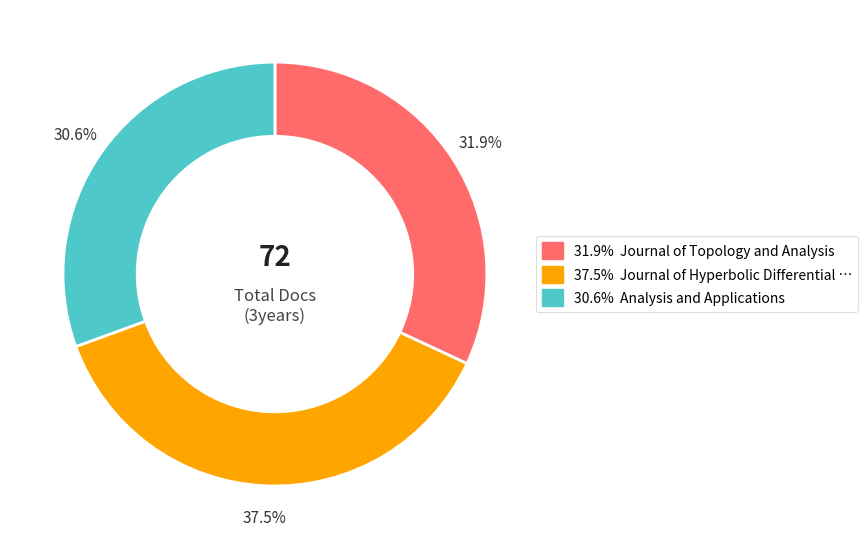

Does any single category account for the majority?

No